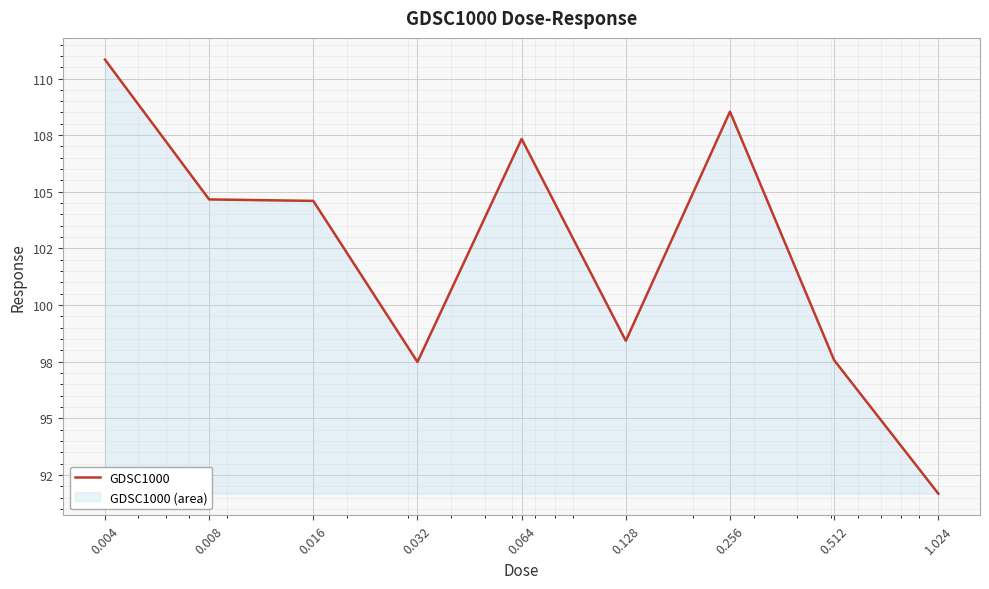

Reading right to left, list all the values displayed in this chart.

1.024=91.7	0.512=97.6	0.256=108.5	0.128=98.4	0.064=107.3	0.032=97.5	0.016=104.6	0.008=104.7	0.004=110.8